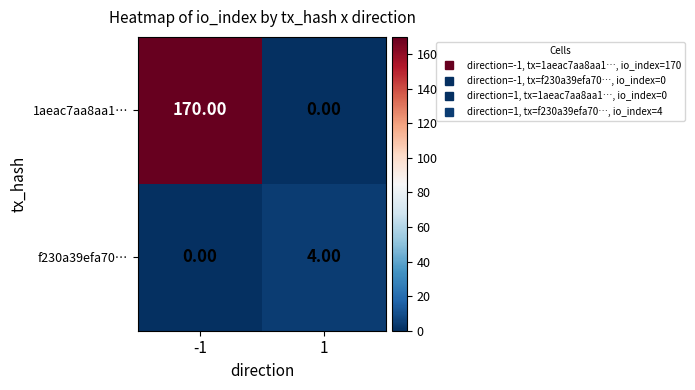

How many series are shown in this chart?

2